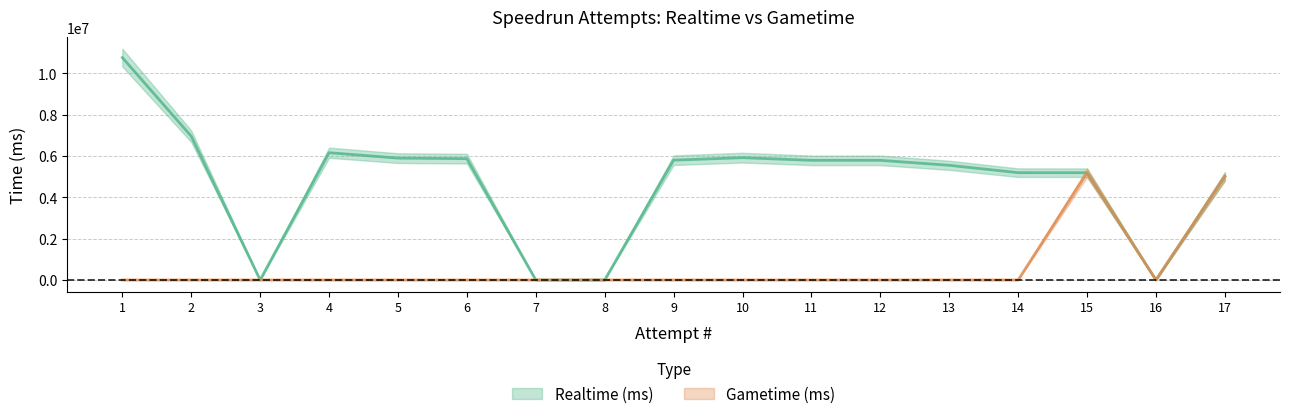

Which has a higher value, 6 or 2?

2